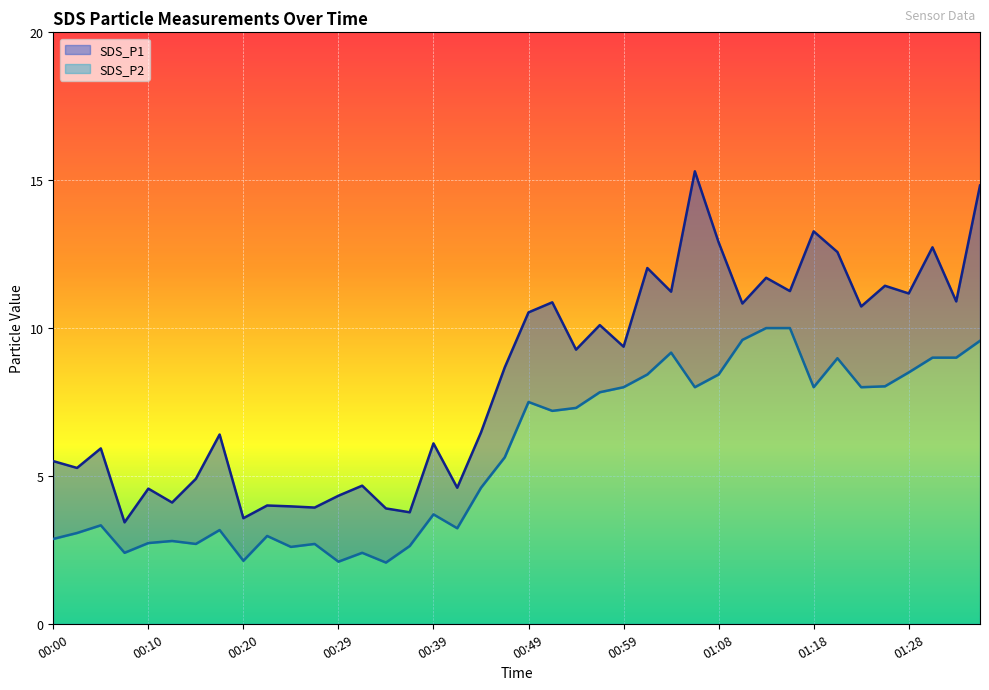

Does the chart display data point markers on the line(s)?

No